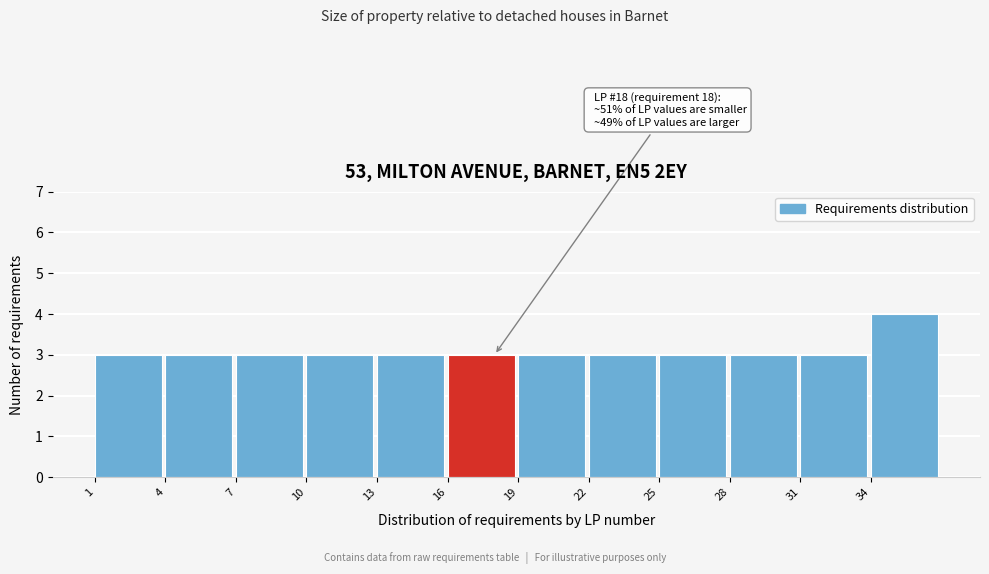

Over which range of the x-axis is the bar tallest?

34 to 37